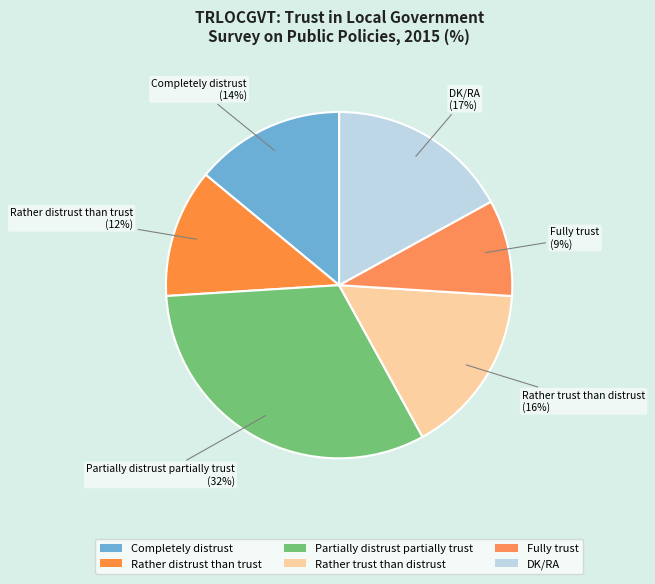

How much of the chart is everything except DK/RA?

83.0%